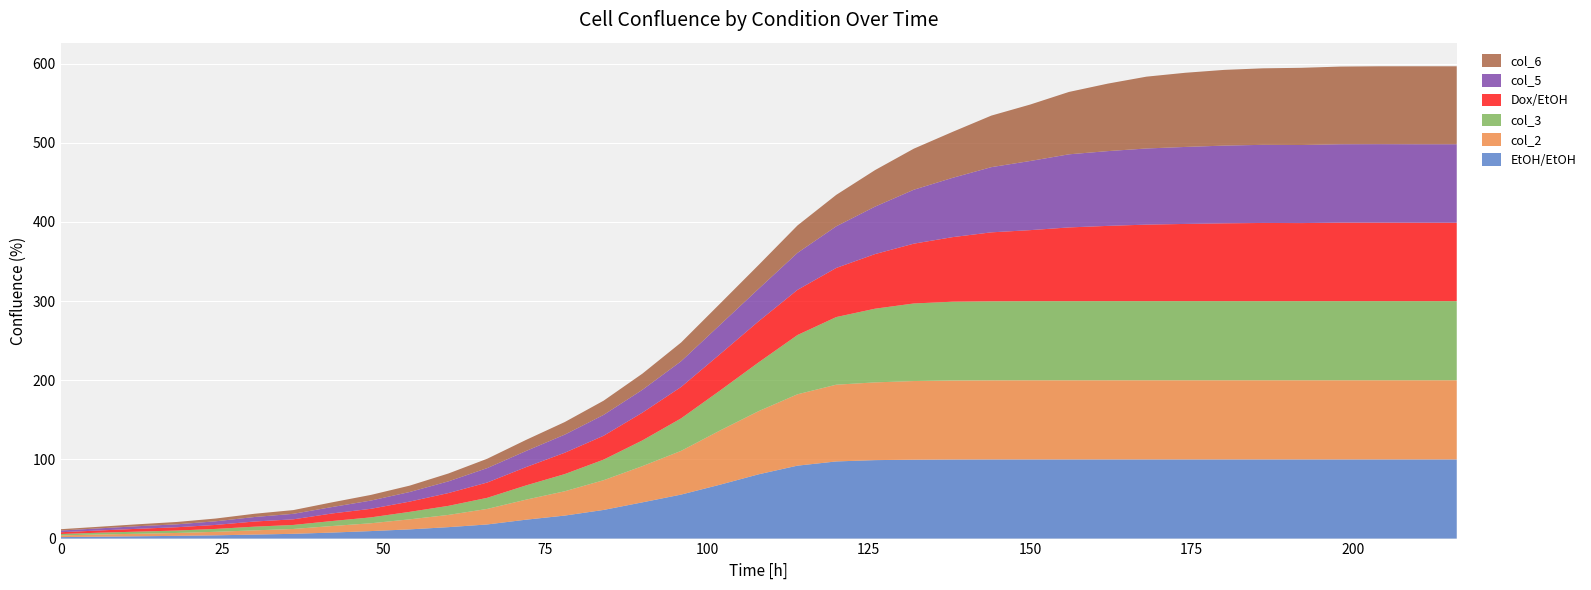

Reading left to right, transcribe all the data shown in this chart.

EtOH/EtOH: 1.9	2.4	2.9	3.4	4.1	5.1	6.0	7.6	9.5	11.6	14.4	17.8	23.9	29.1	36.2	45.8	55.6	68.0	81.2	92.1	97.4	99.1	99.6	99.9	100.0	100.0	100.0	100.0	100.0	100.0	100.0	100.0	100.0	100.0	100.0	100.0	100.0
col_2: 2.1	2.8	3.2	3.7	4.5	5.3	6.1	8.3	9.9	12.7	15.4	19.6	25.3	30.7	37.5	45.7	55.2	68.4	79.8	90.1	96.9	98.2	99.4	99.8	99.9	100.0	100.0	100.0	100.0	100.0	100.0	100.0	100.0	100.0	100.0	100.0	100.0
col_3: 1.8	2.3	2.7	3.1	3.7	4.7	5.1	6.3	7.5	9.5	11.5	14.0	18.0	21.7	26.0	32.5	41.1	50.4	61.6	74.8	85.4	93.1	98.0	99.5	99.8	99.9	99.9	100.0	99.9	100.0	100.0	99.9	99.9	99.9	100.0	99.9	99.9
Dox/EtOH: 2.2	2.8	3.6	4.2	5.0	6.5	7.1	9.6	10.8	13.0	16.2	19.3	23.1	27.0	30.2	35.1	39.7	46.0	51.9	57.0	62.0	69.0	75.6	81.6	87.1	89.7	93.1	95.0	96.6	97.5	98.3	98.8	98.6	99.1	99.1	99.1	99.0
col_5: 2.2	2.7	3.3	3.7	4.6	5.7	7.0	8.1	10.4	12.1	14.8	18.2	20.3	22.9	26.3	28.8	32.5	37.0	41.0	46.7	52.6	59.9	68.1	74.9	82.4	87.3	92.3	94.4	96.2	97.2	98.2	98.7	98.6	99.0	99.1	99.1	99.1
col_6: 1.6	2.0	2.4	3.0	3.5	4.1	4.7	5.9	7.1	8.0	9.9	11.8	14.0	15.9	18.0	20.4	23.7	26.8	30.1	34.6	39.7	46.1	51.9	58.1	65.1	71.3	78.8	85.2	90.7	93.7	95.6	96.6	97.5	98.1	98.3	98.5	98.5